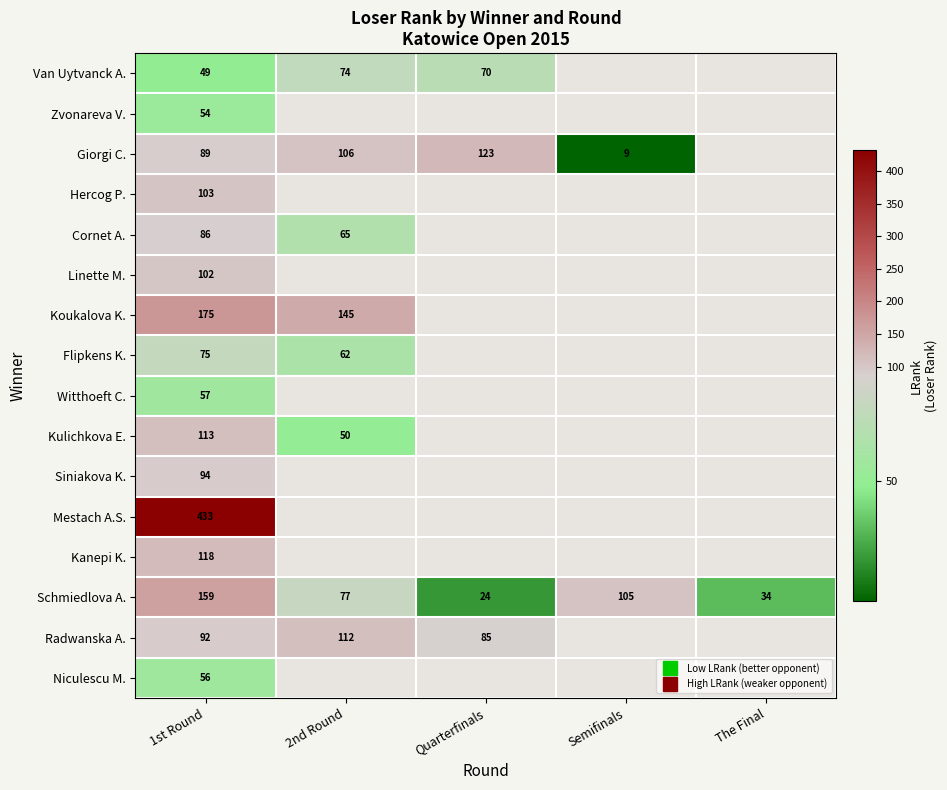

What is the smallest value displayed?

9.0